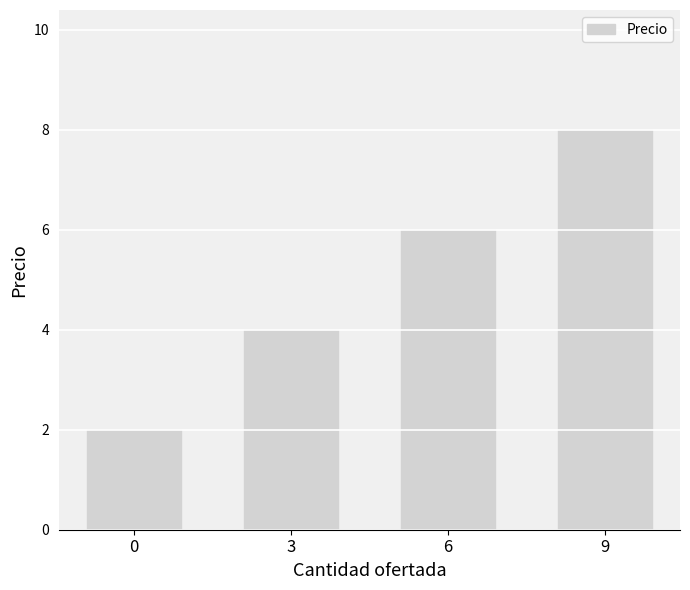

What is the difference between the values at 9 and 0?

6